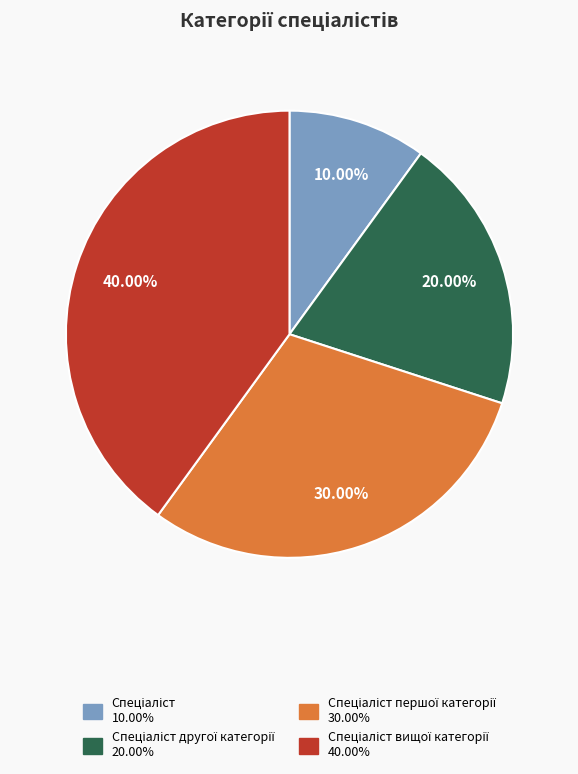

Does any single category account for the majority?

No